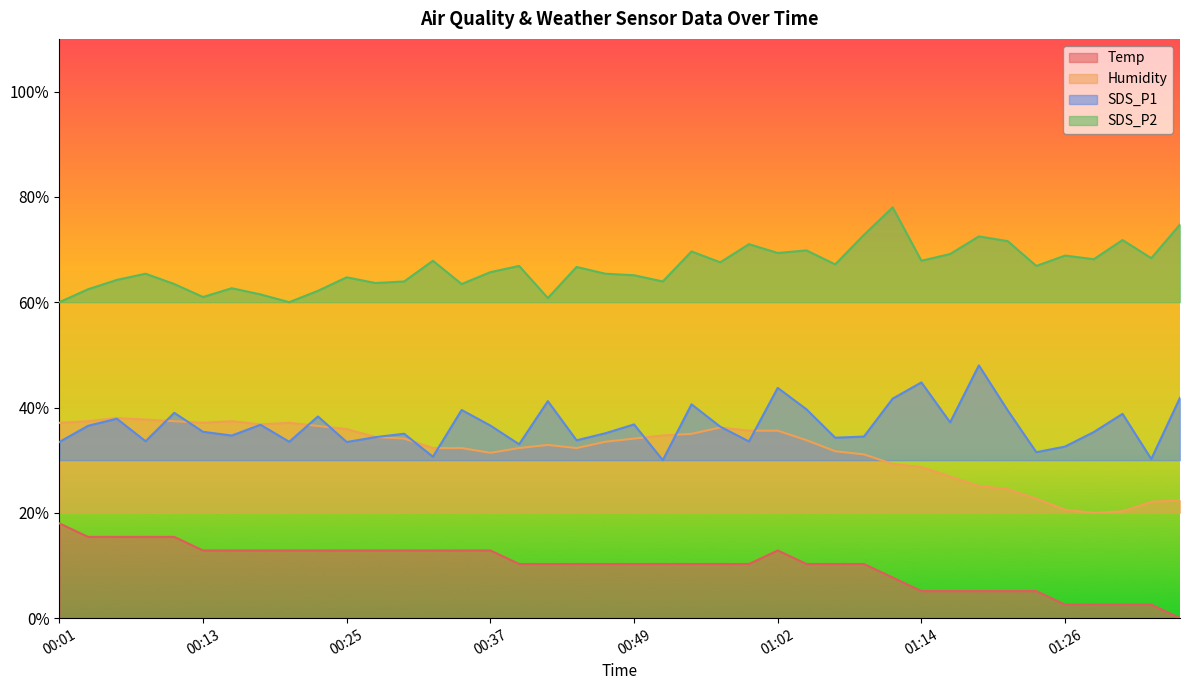

True or false: Humidity and SDS_P1 cross at least once.

True